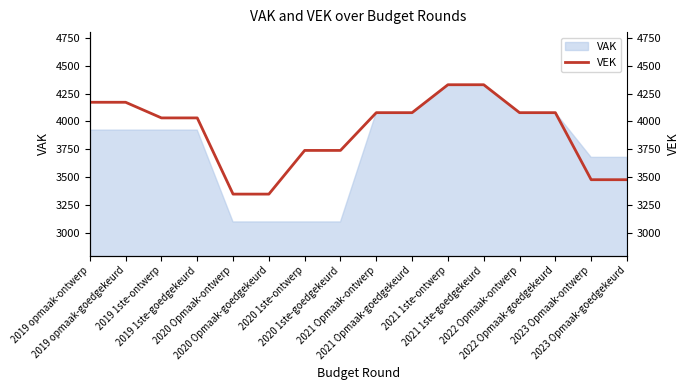

Rank the categories by value from lowest to highest.

2020 Opmaak-ontwerp, 2020 Opmaak-goedgekeurd, 2023 Opmaak-ontwerp, 2023 Opmaak-goedgekeurd, 2020 1ste-ontwerp, 2020 1ste-goedgekeurd, 2019 1ste-ontwerp, 2019 1ste-goedgekeurd, 2021 Opmaak-ontwerp, 2021 Opmaak-goedgekeurd, 2022 Opmaak-ontwerp, 2022 Opmaak-goedgekeurd, 2019 opmaak-ontwerp, 2019 opmaak-goedgekeurd, 2021 1ste-ontwerp, 2021 1ste-goedgekeurd